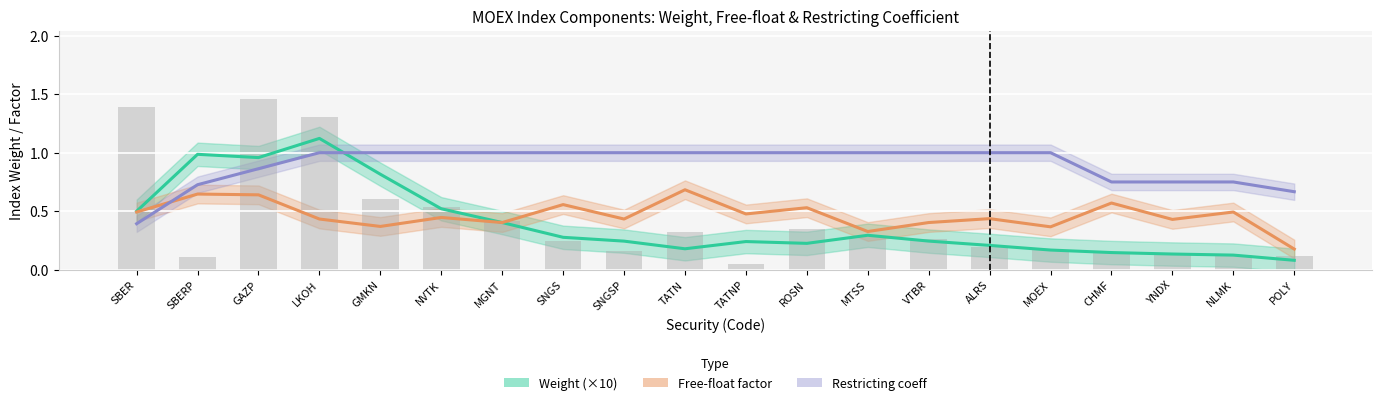

What are all the series names shown in the legend?

Weight (×10), Free-float factor, Restricting coeff